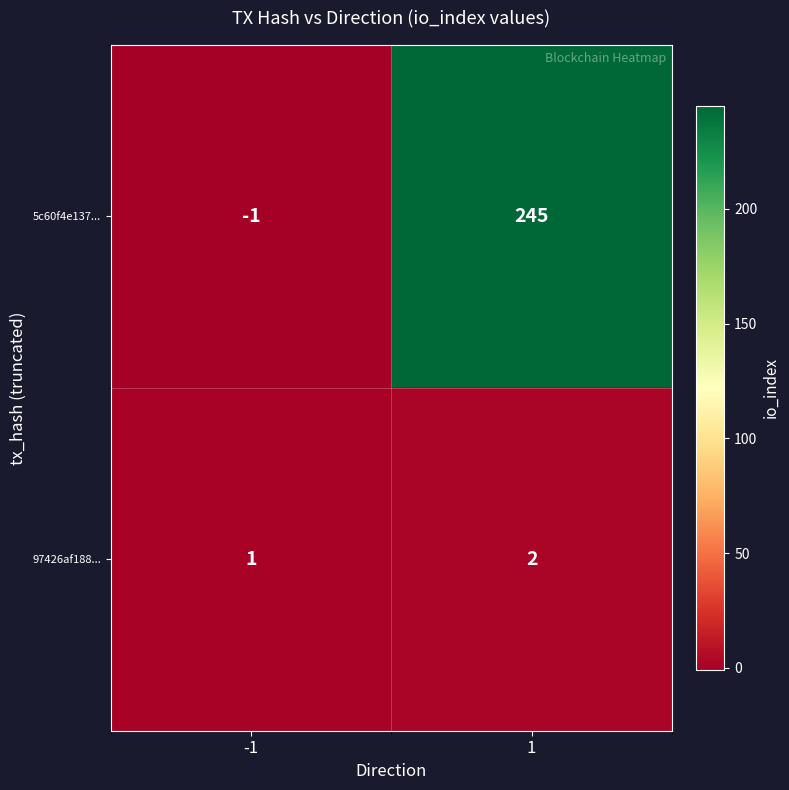

Between -1 and 1, which series saw the biggest shift?

5c60f4e137...